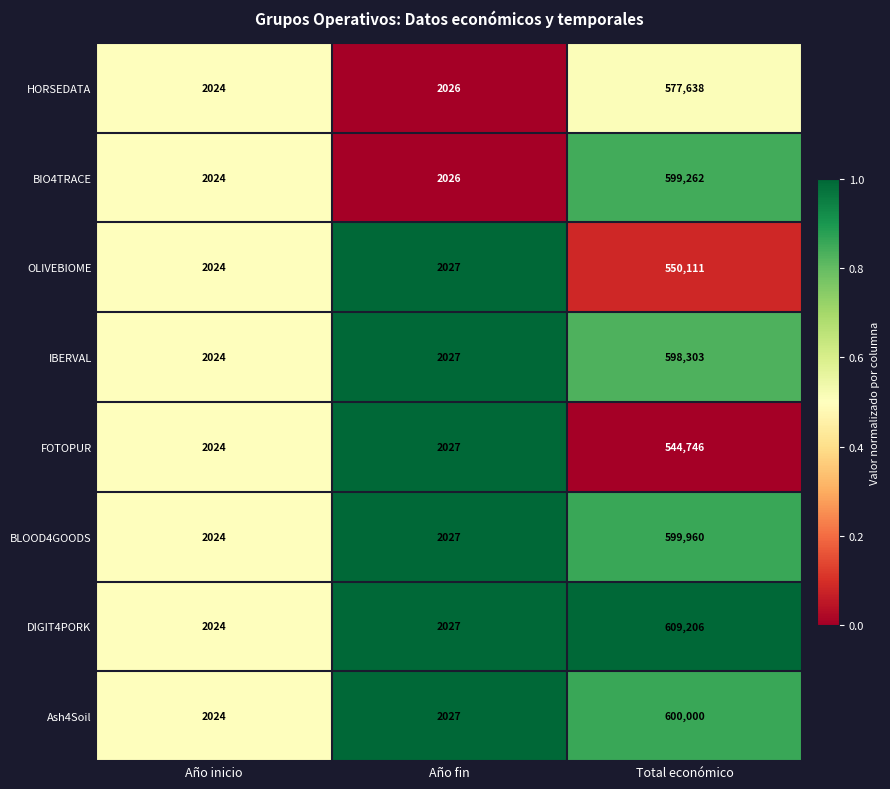

How many data points does each series have?

3